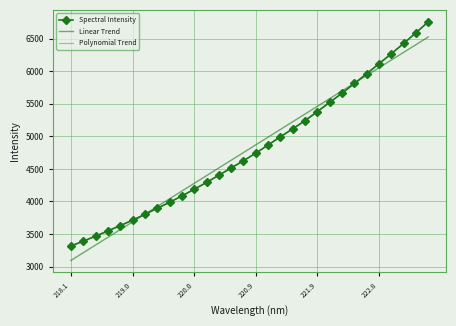

Which series has the largest range (max minus min)?

Spectral Intensity